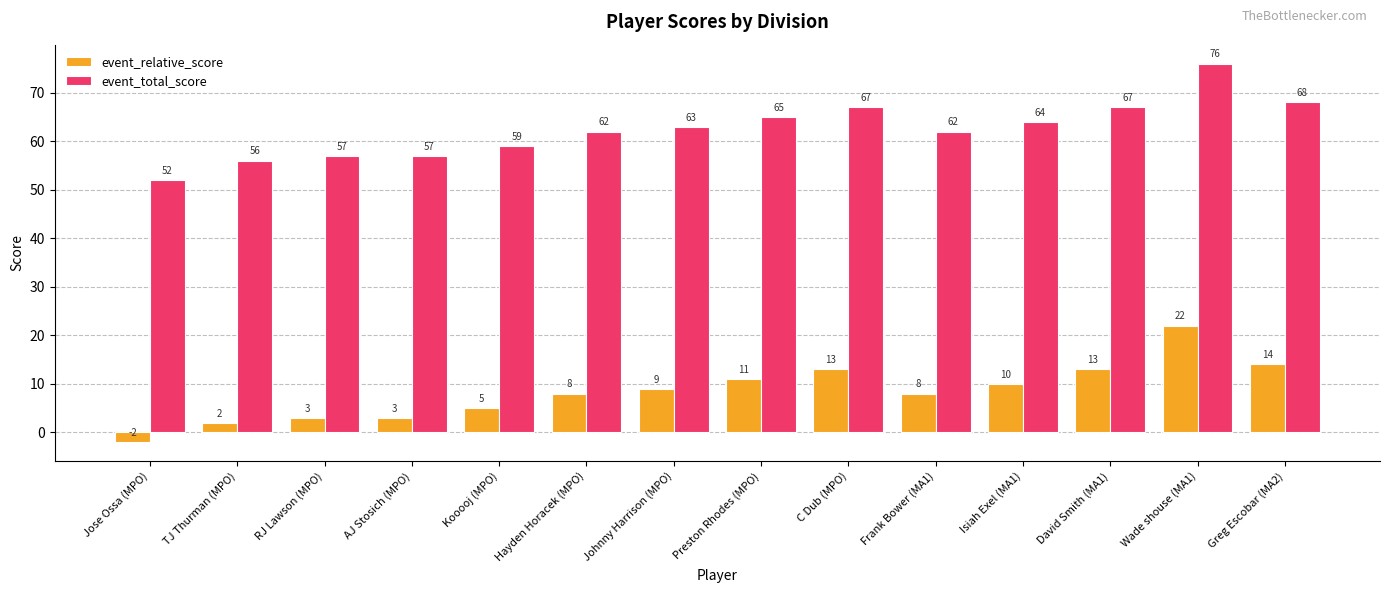

What is the value of the event_relative_score bar at the 10th from the left?

8